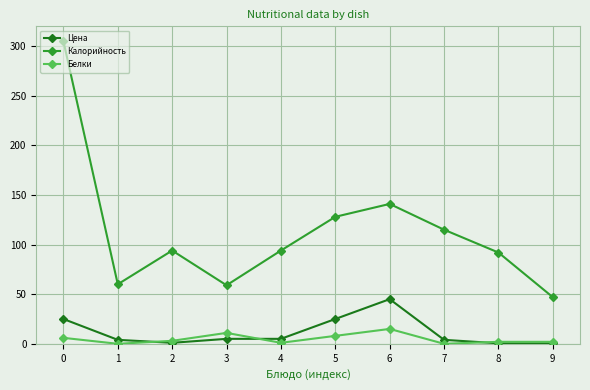

How many lines are shown in the chart?

3